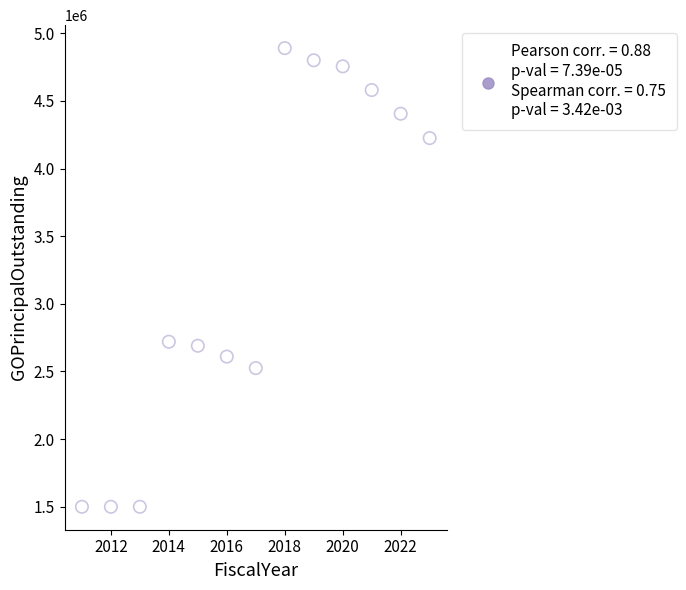

What is the range of Y values (max minus min)?

3390000